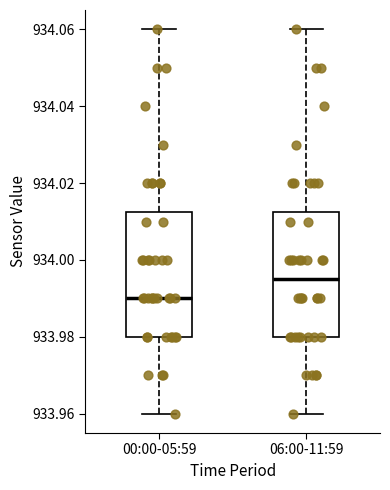

Reading left to right, transcribe this box plot: for each box, give where its median line is, the range the box spans, and where its two whiskers end, as read against the y-axis. The values are not printed on the chart, so give them approximately, as read against the axis.

00:00-05:59: median 933.990, box 933.980 to 934.012, whiskers 933.960 to 934.060
06:00-11:59: median 933.996, box 933.980 to 934.012, whiskers 933.960 to 934.060